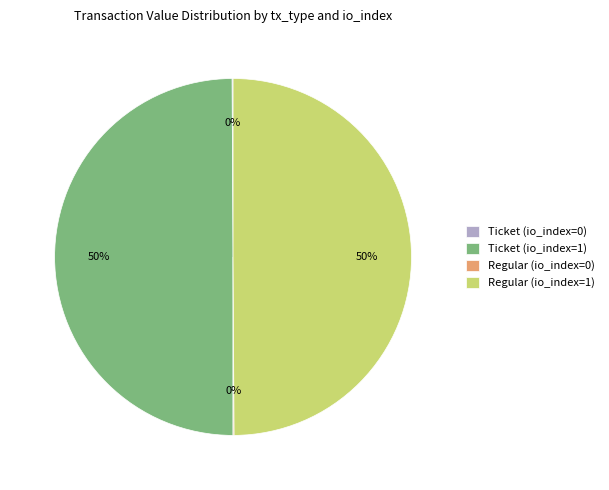

To the nearest percent, what is the average slice percentage?

25%